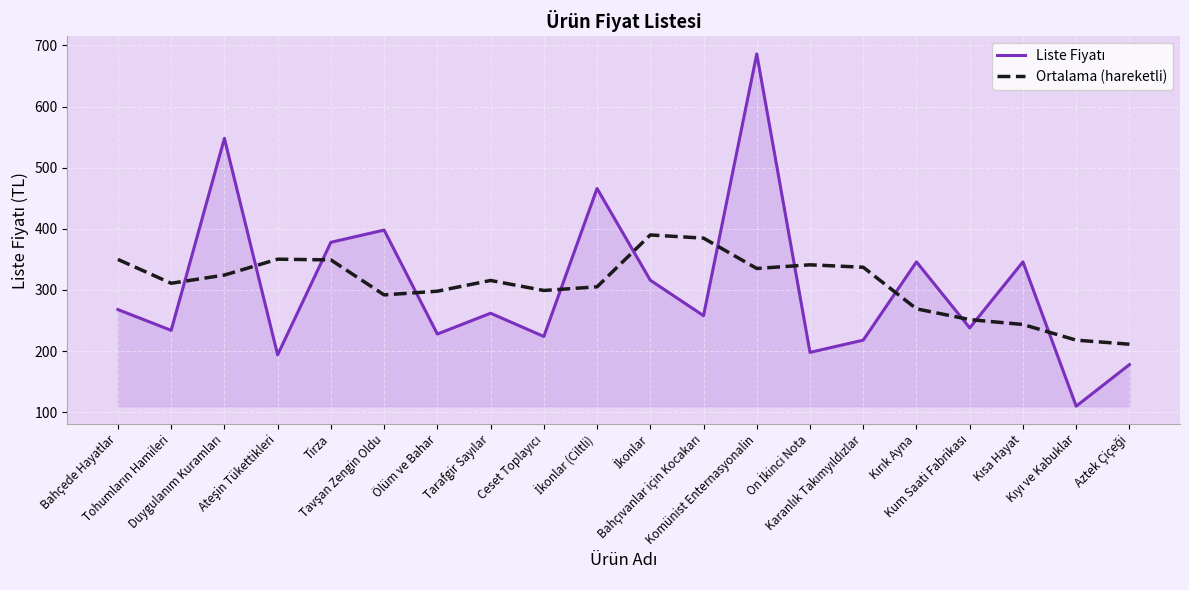

What is the lowest value of the Ortalama (hareketli) series?

211.3